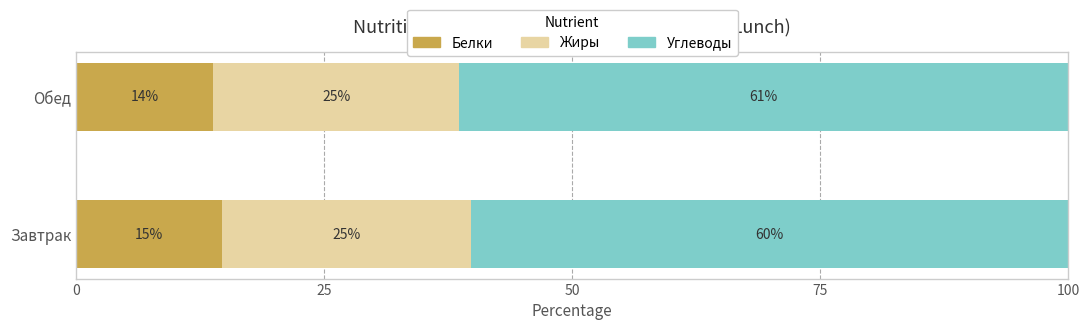

What value does the Белки series have at Завтрак?

14.7